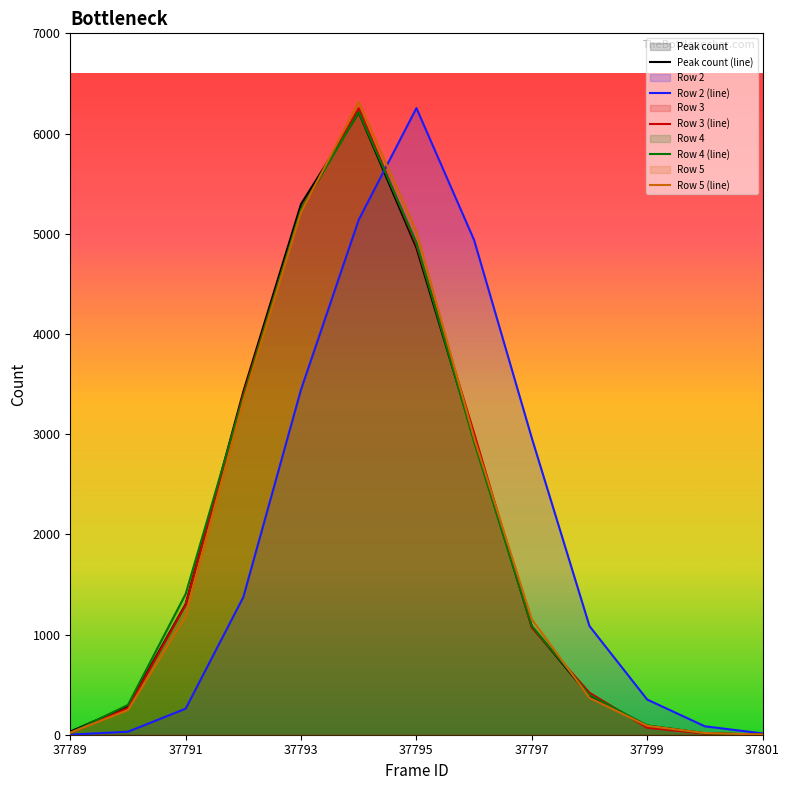

How many times do Row 4 and Peak count cross each other?

6